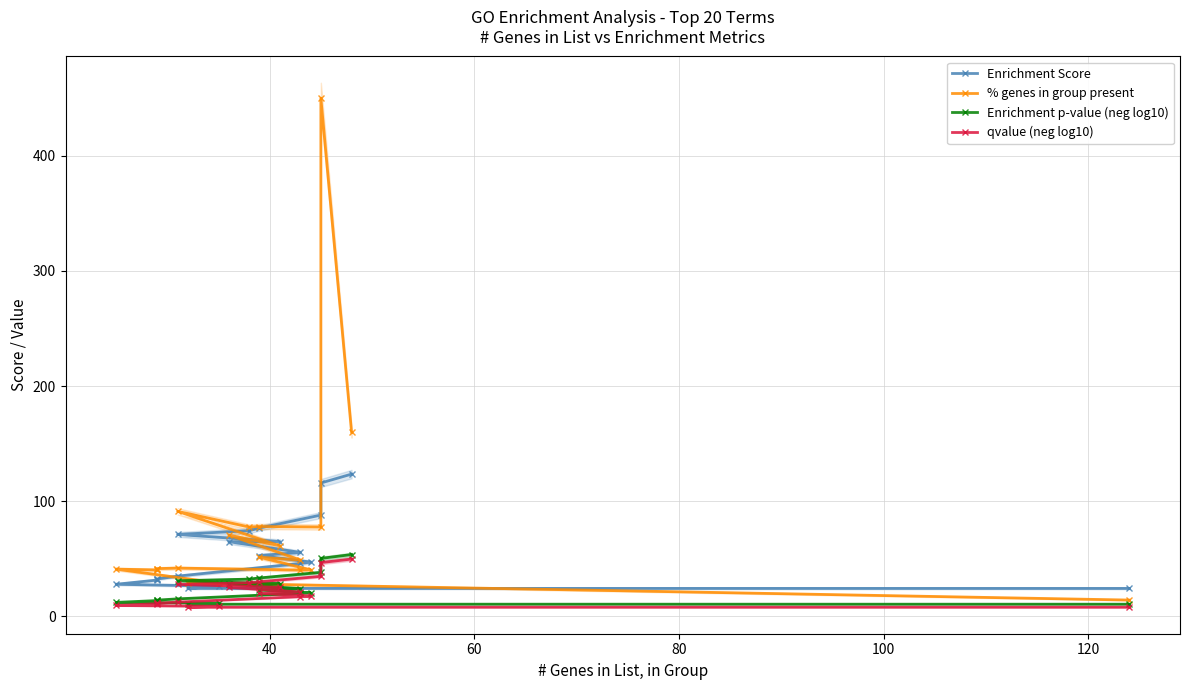

Count the number of data series in this chart.

4